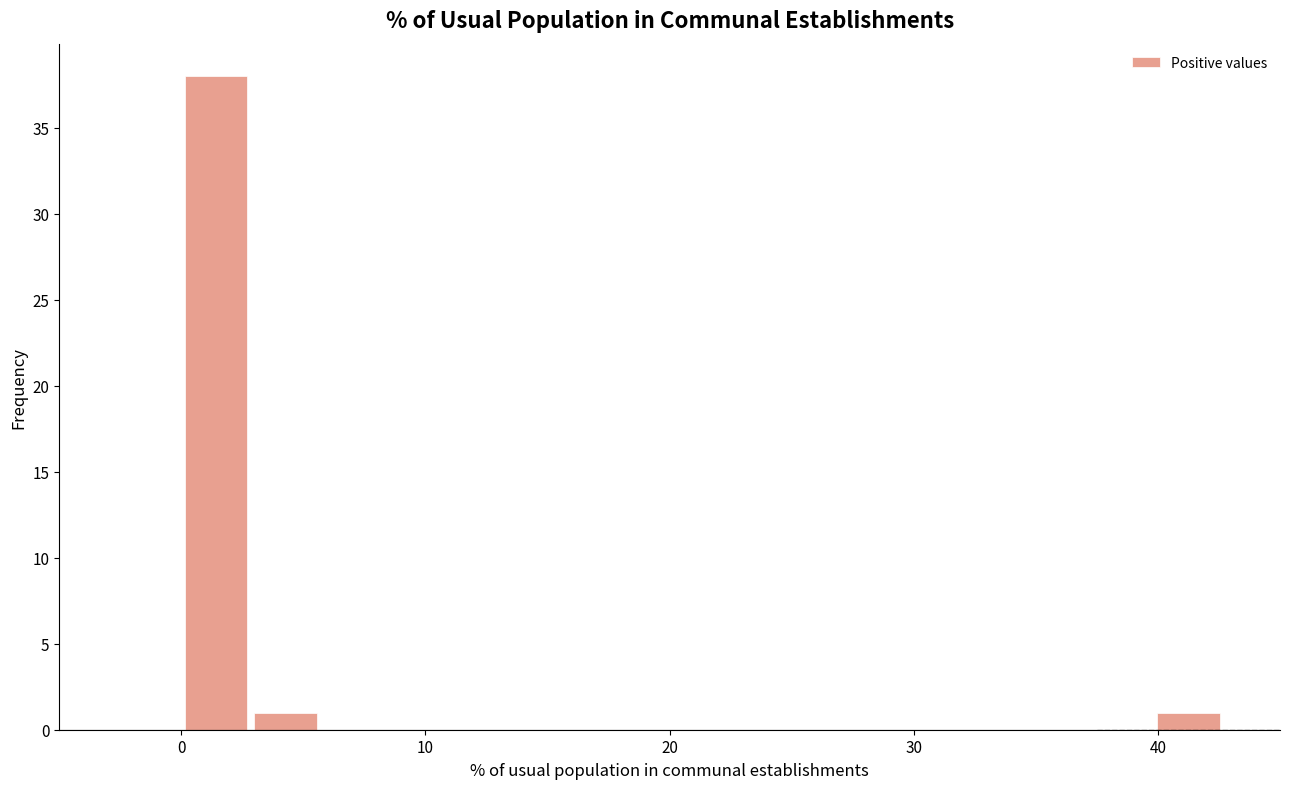

Read against the x-axis, roughly where is the centre of the tallest bar?

1